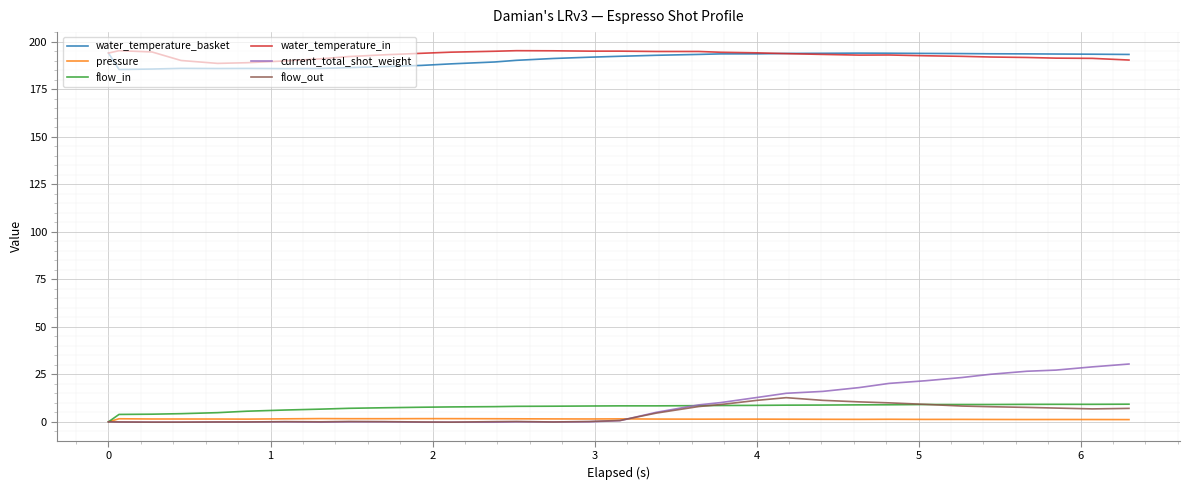

What is the greatest value displayed?

195.2